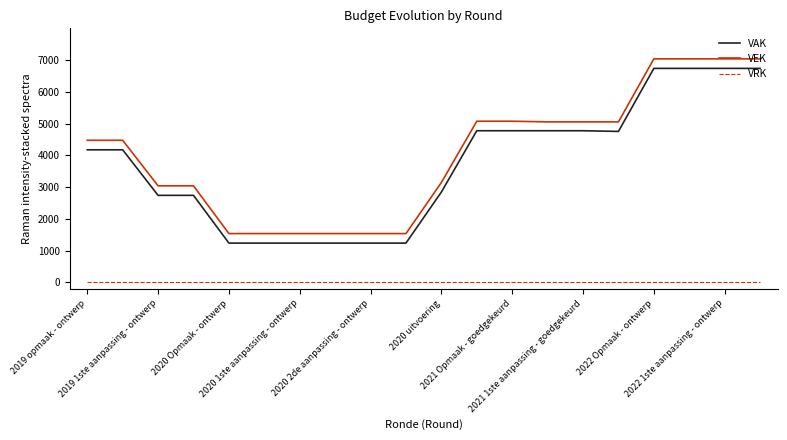

What is the difference between the second highest and minimum values in the VAK series?

5500